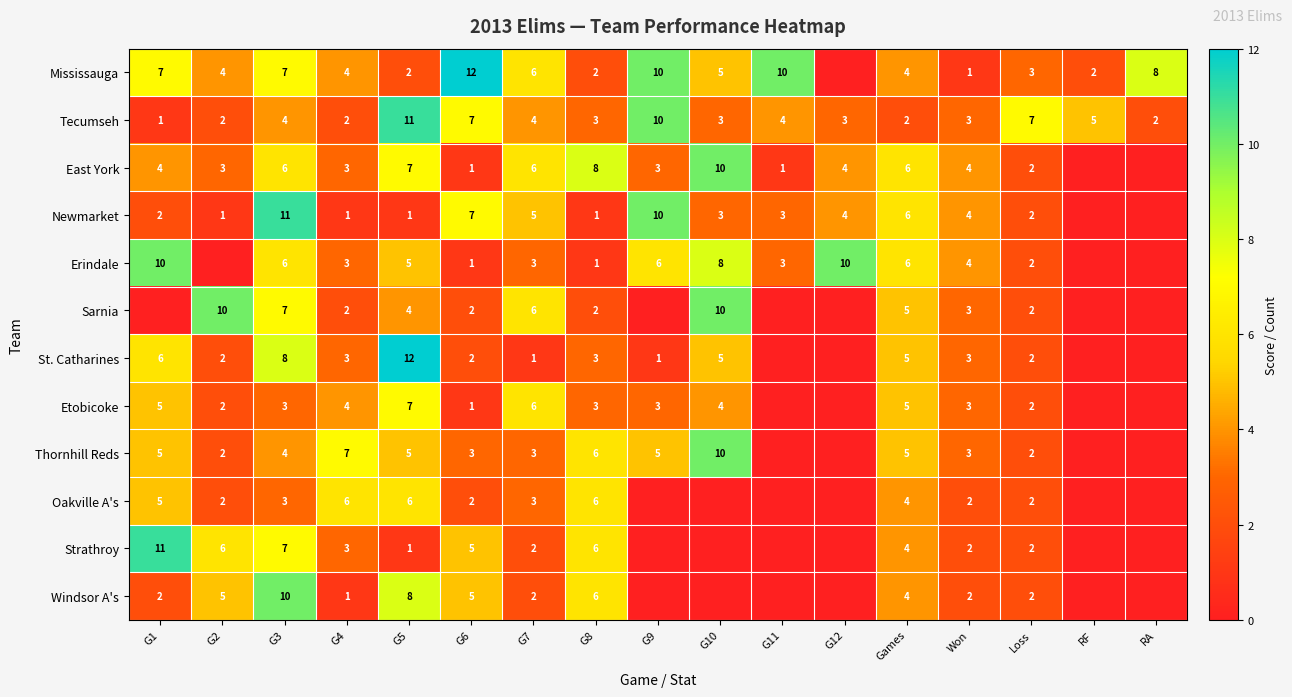

At which category is the sum across all series the highest?

G3